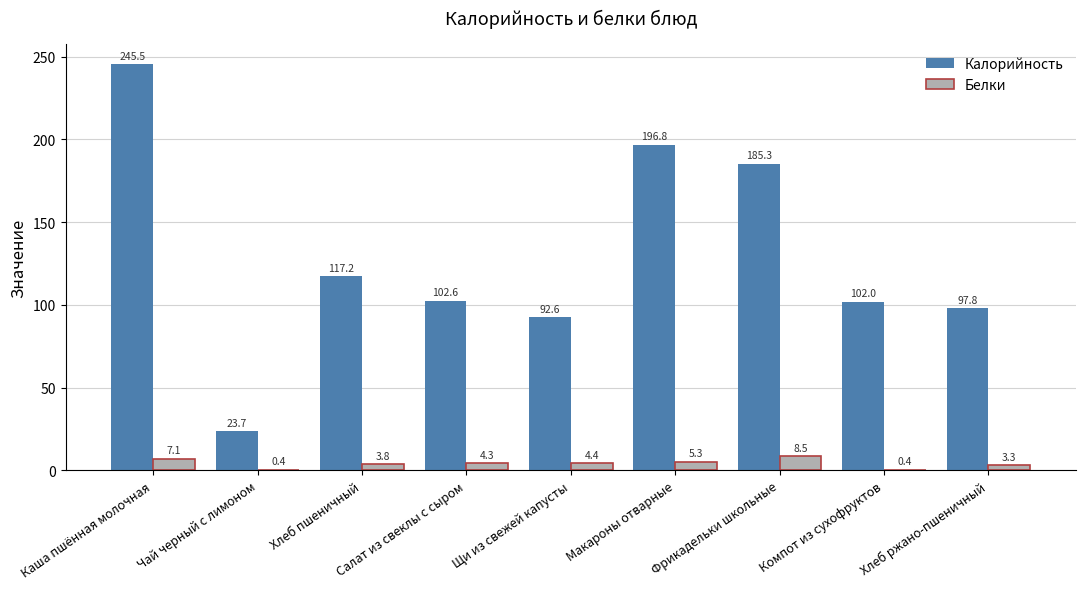

What is the sum of all Белки values?

37.5